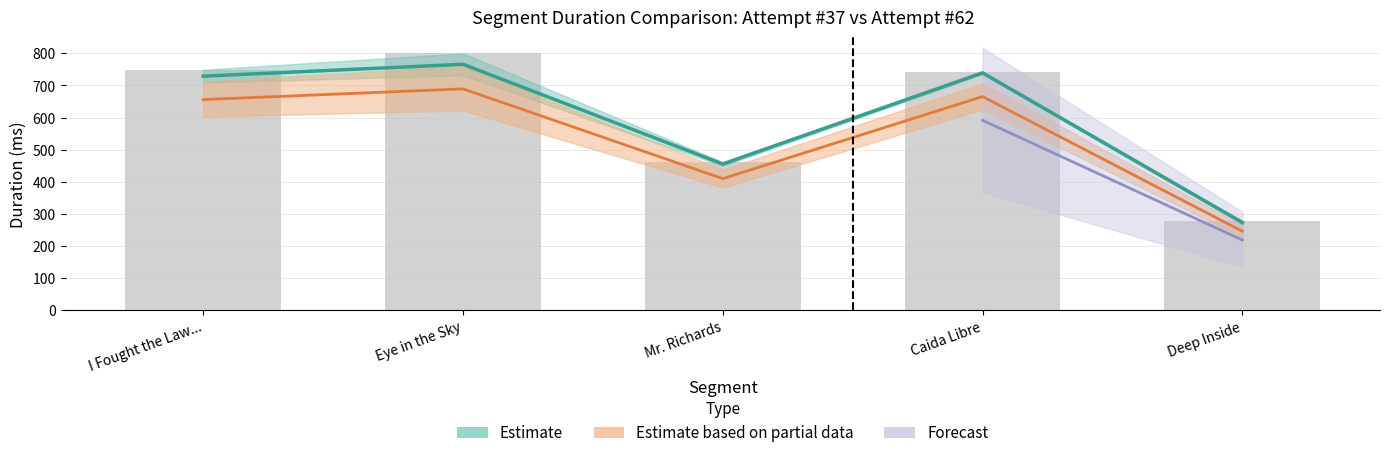

Where does the Attempt #62 Duration series first go above 728?

I Fought the Law...